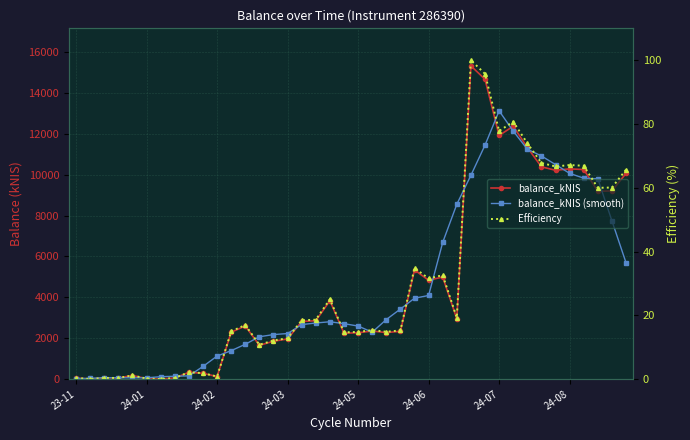

How many interior local valleys does the Efficiency series have?

11